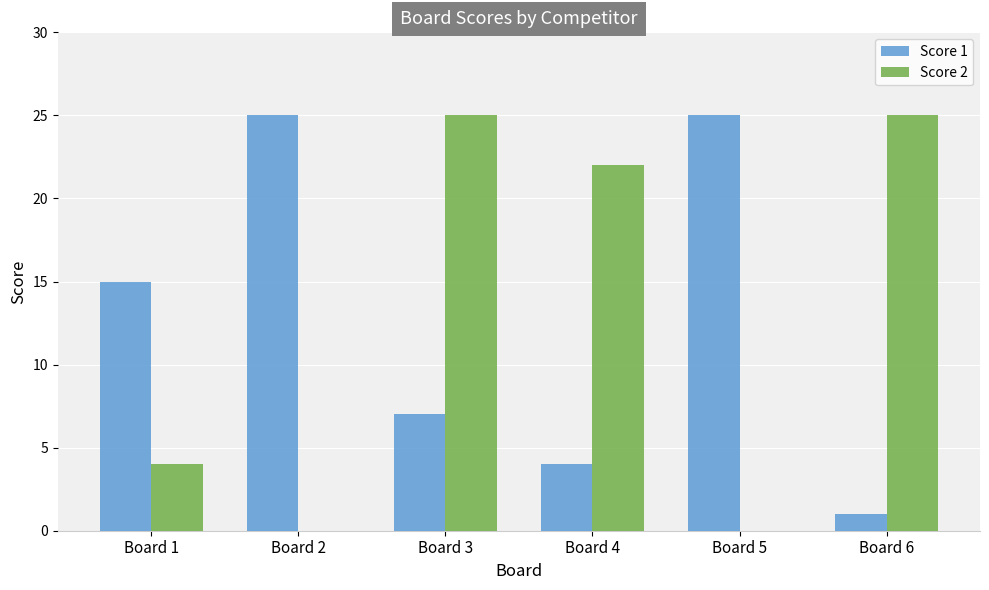

At which label does Score 2 first exceed 22?

Board 3